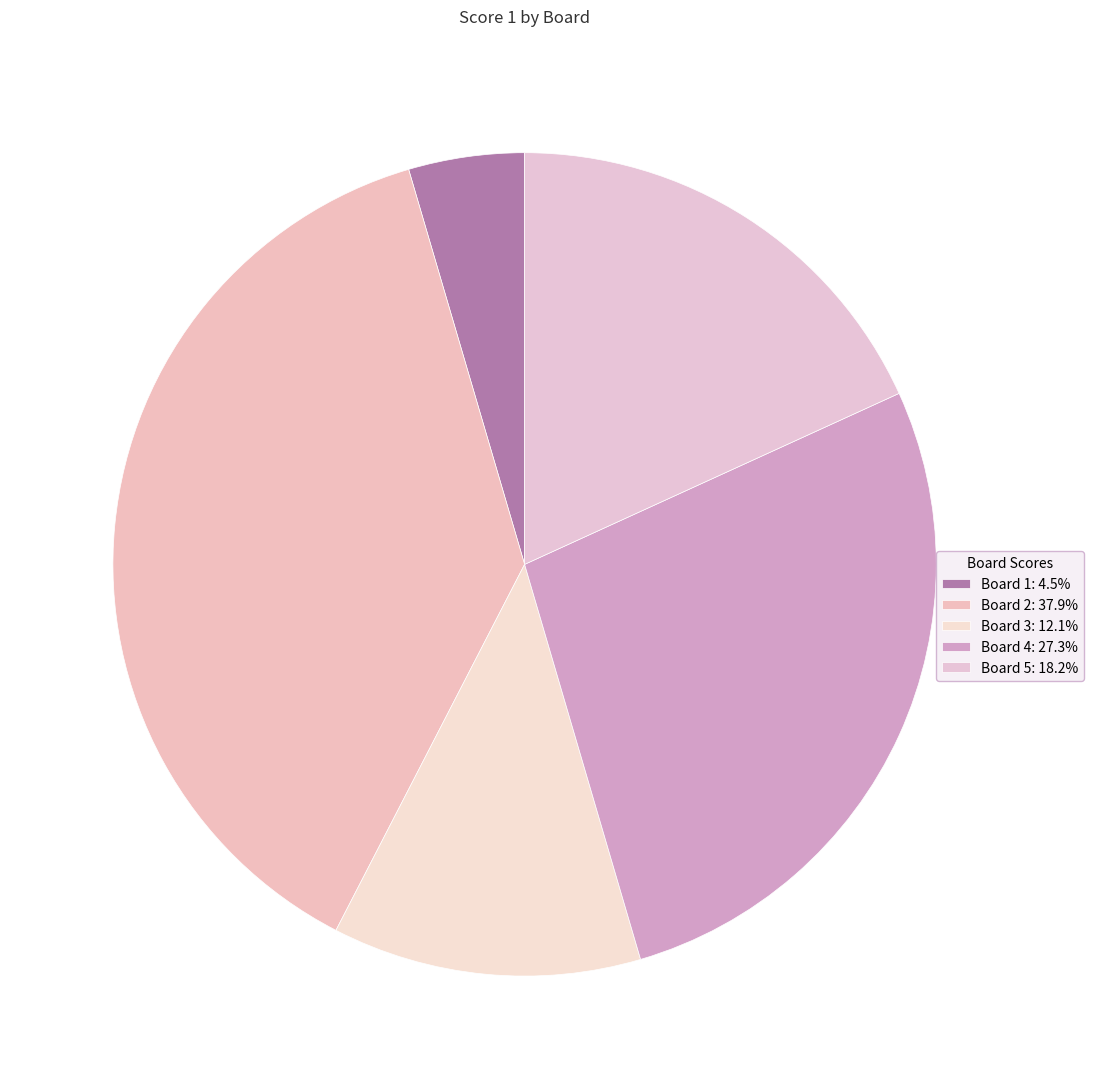

To the nearest percent, what percentage of the pie is Board 1?

5%